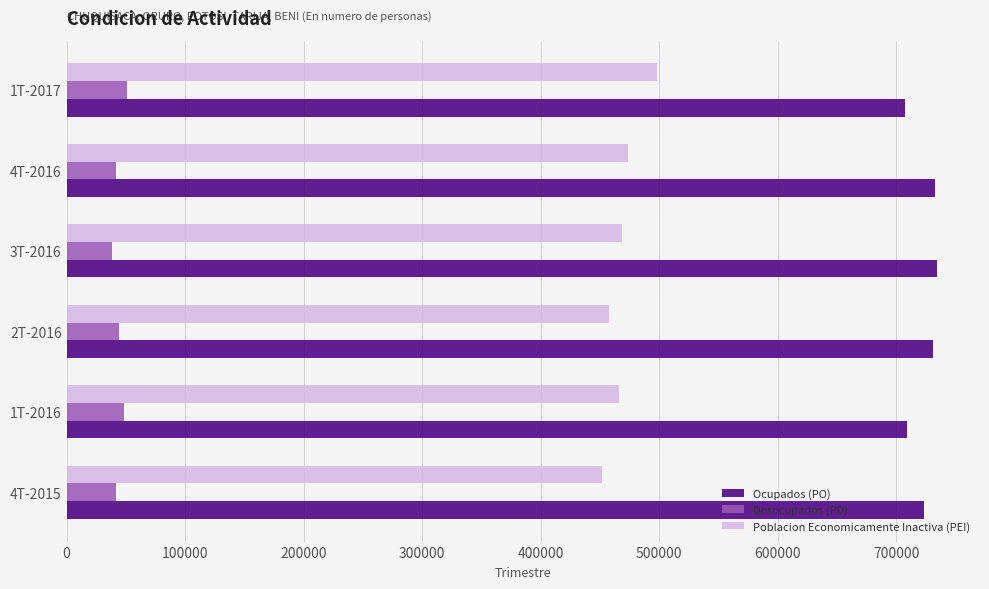

Which series has the largest range (max minus min)?

Poblacion Economicamente Inactiva (PEI)